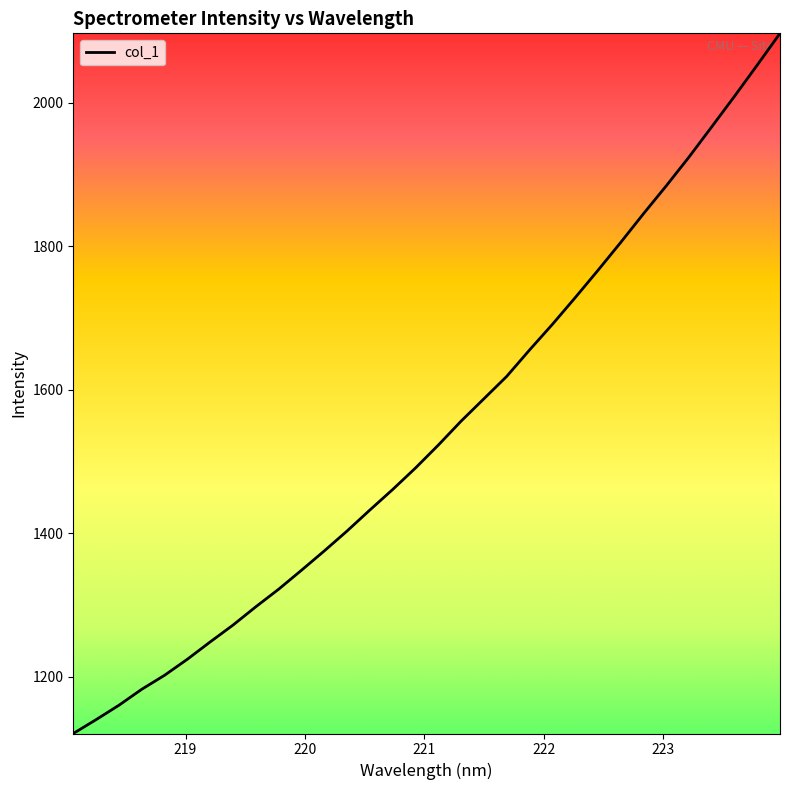

What is the smallest value displayed?

1120.9